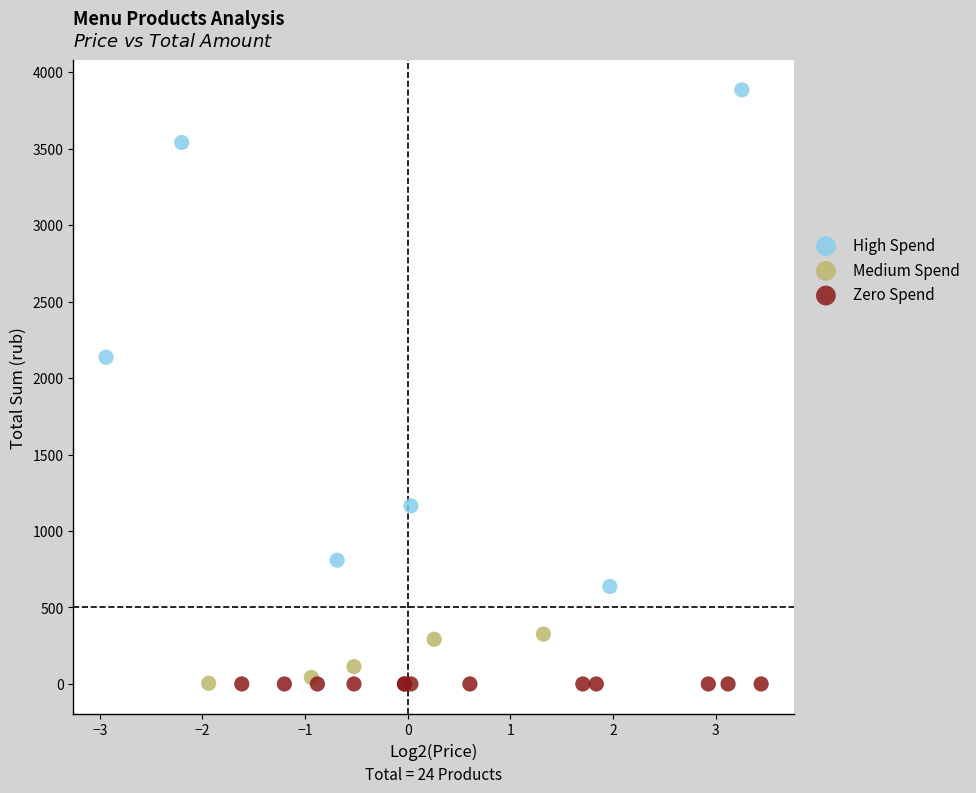

Which series contains the highest Y value?

High Spend